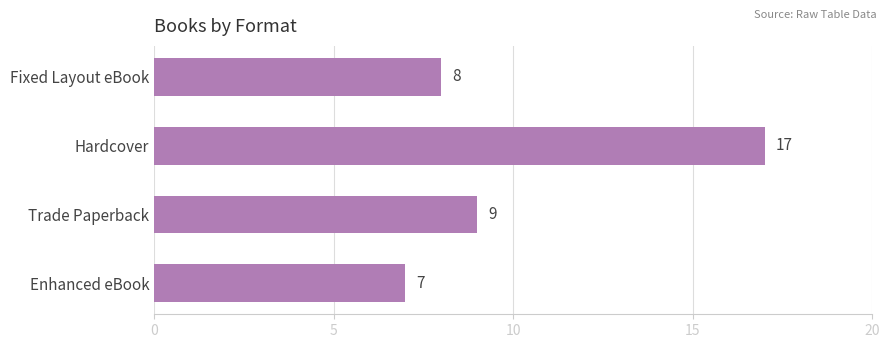

Which has a higher value, Enhanced eBook or Fixed Layout eBook?

Fixed Layout eBook